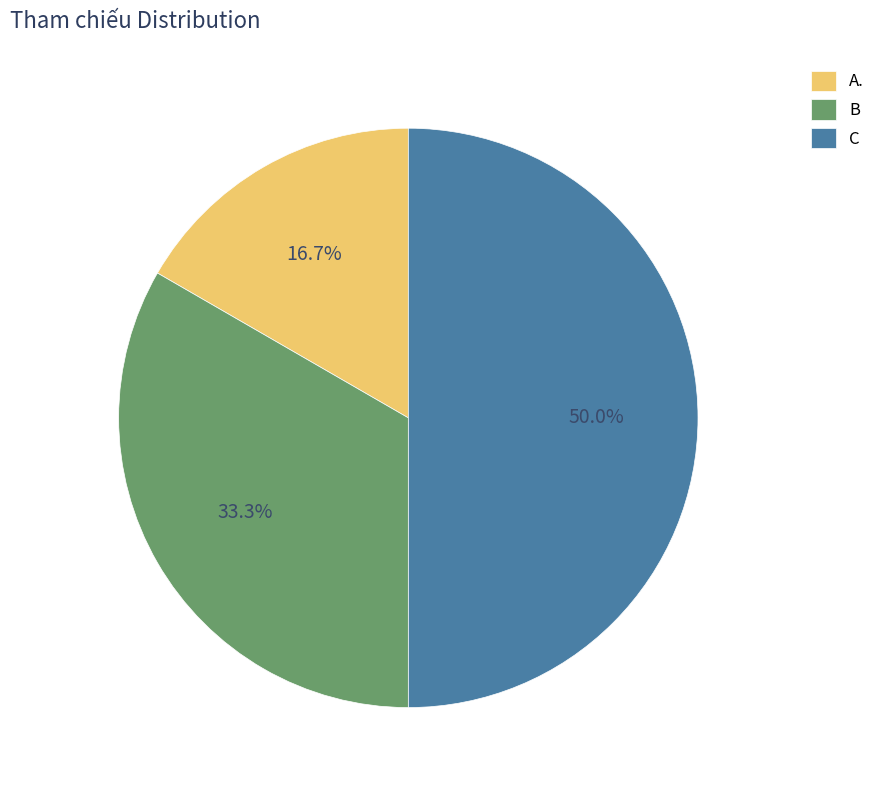

Is A. the majority of the pie?

No